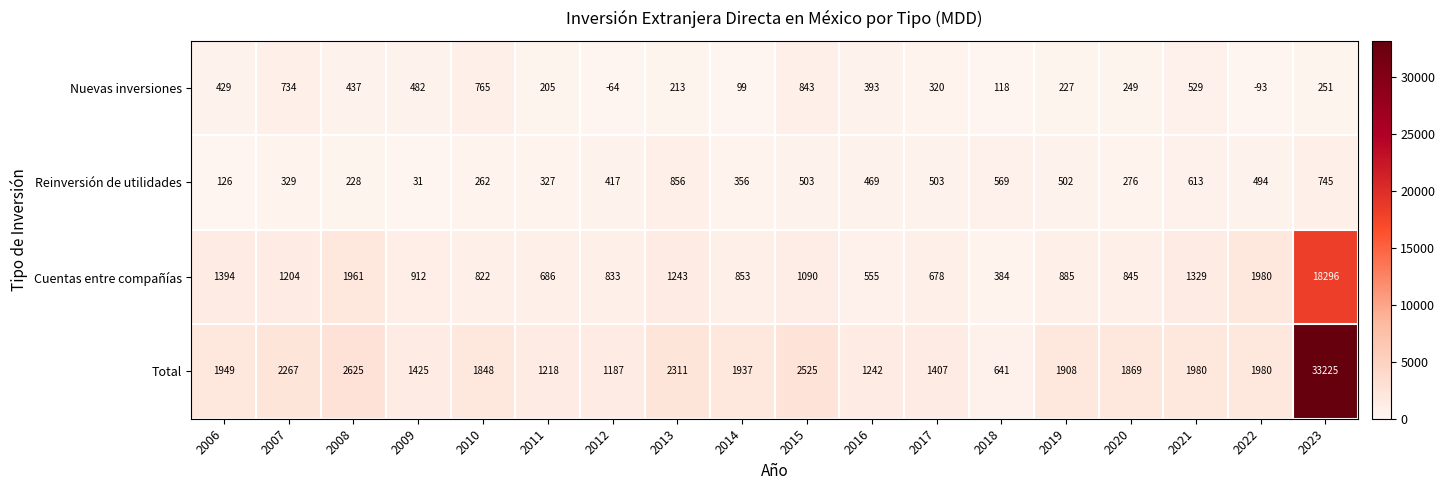

How many data points does each series have?

18